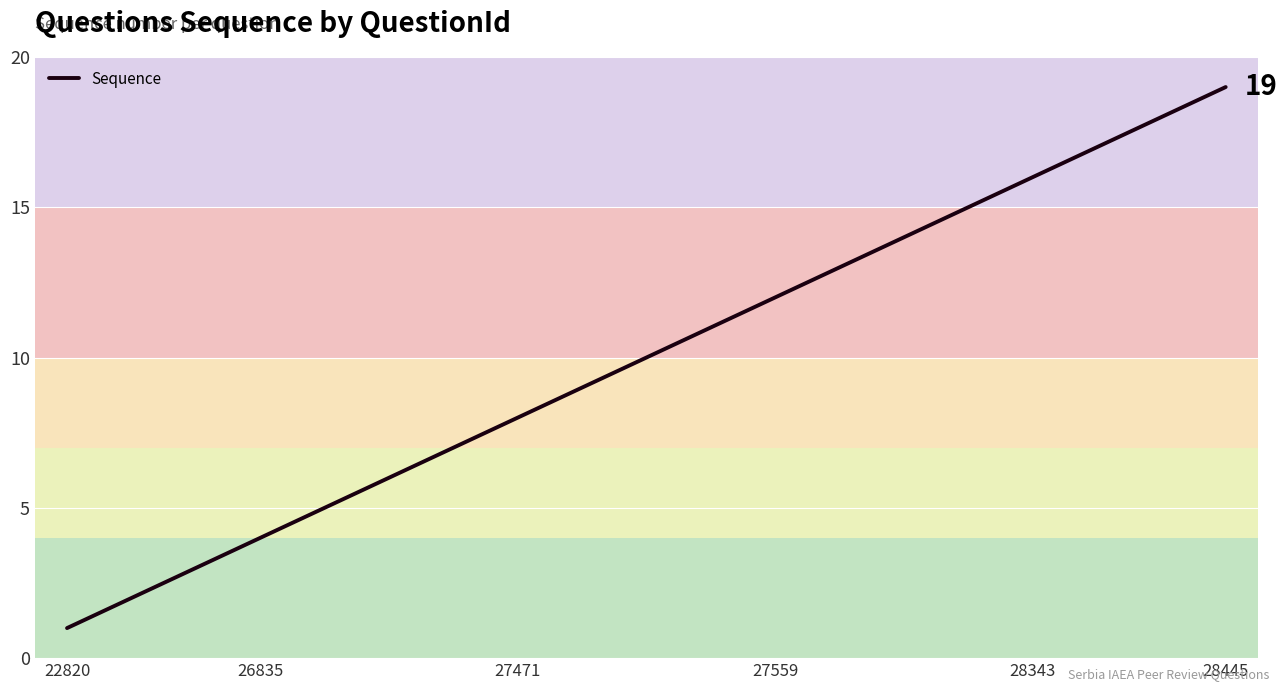

What is the difference between the maximum and minimum values?

18